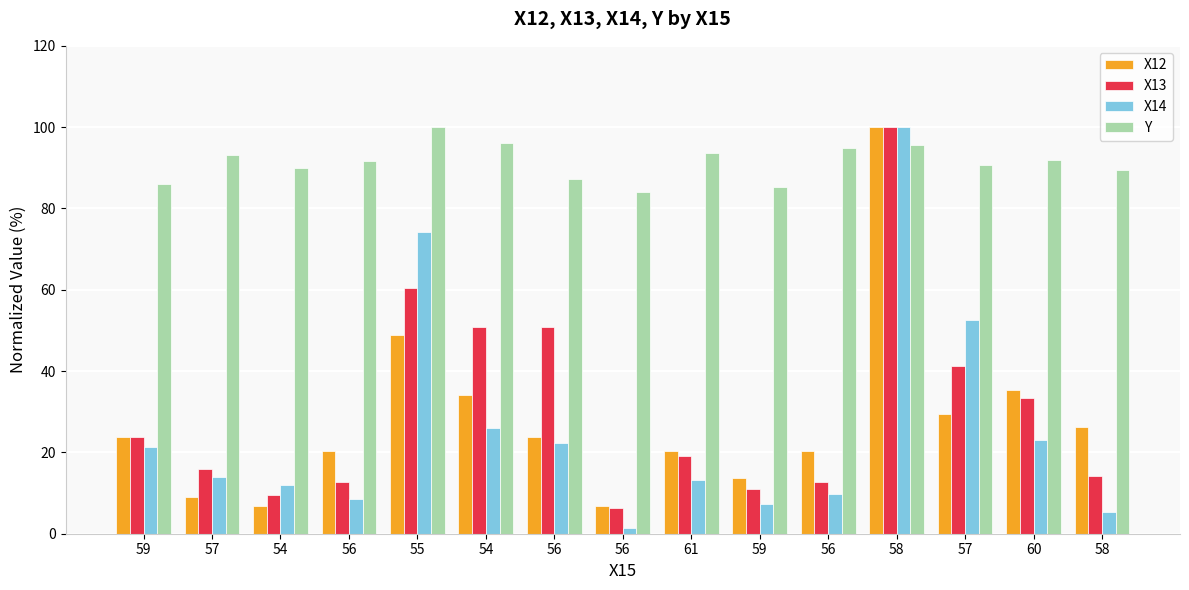

List the series in order of their peak value, lowest first.

X12, X13, X14, Y